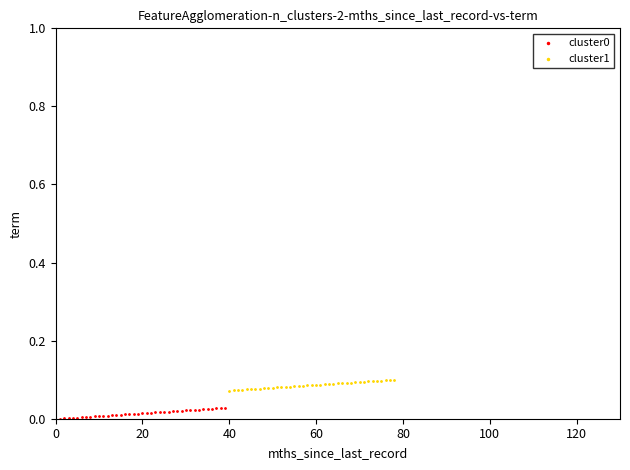

Which series contains the highest Y value?

cluster1